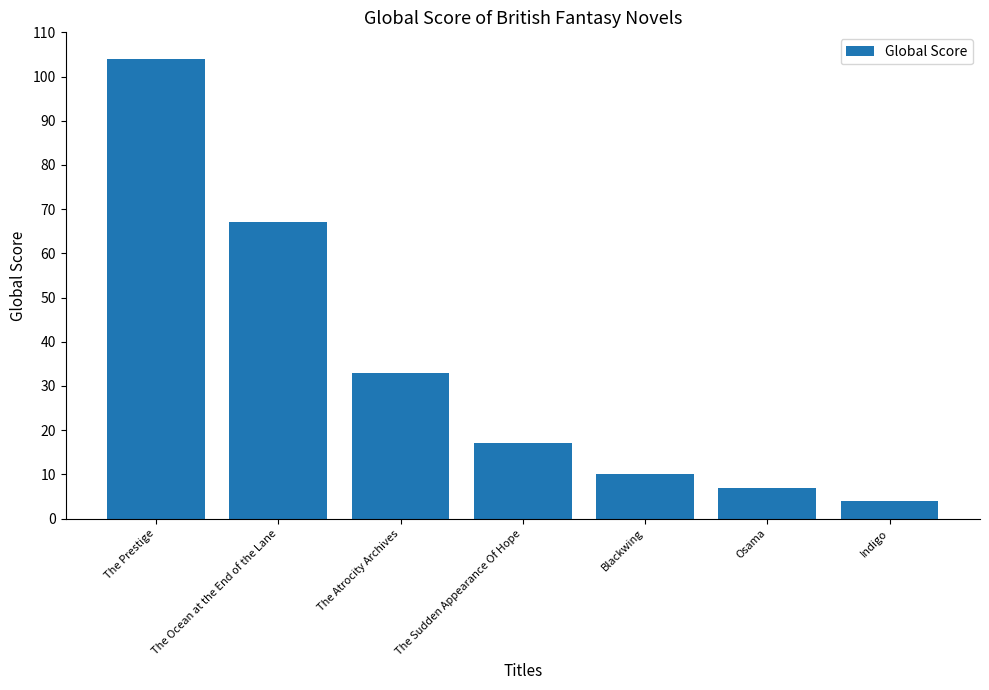

At which label does the data first exceed 17?

The Prestige